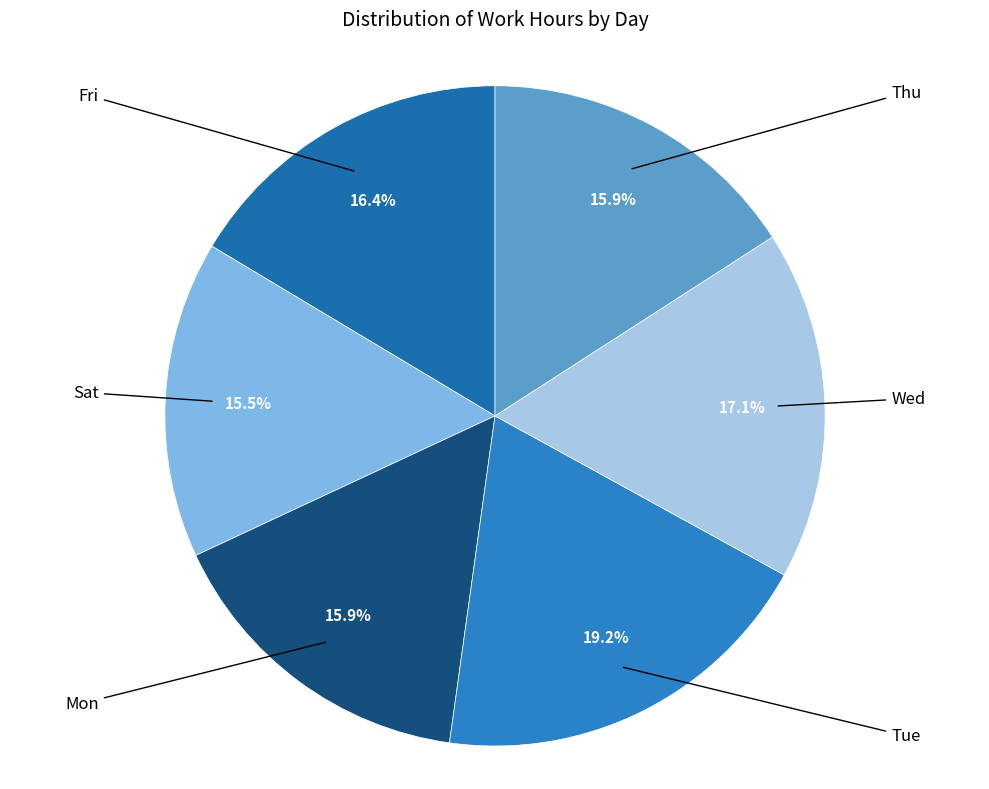

To the nearest percent, what percentage of the pie is Fri?

16%